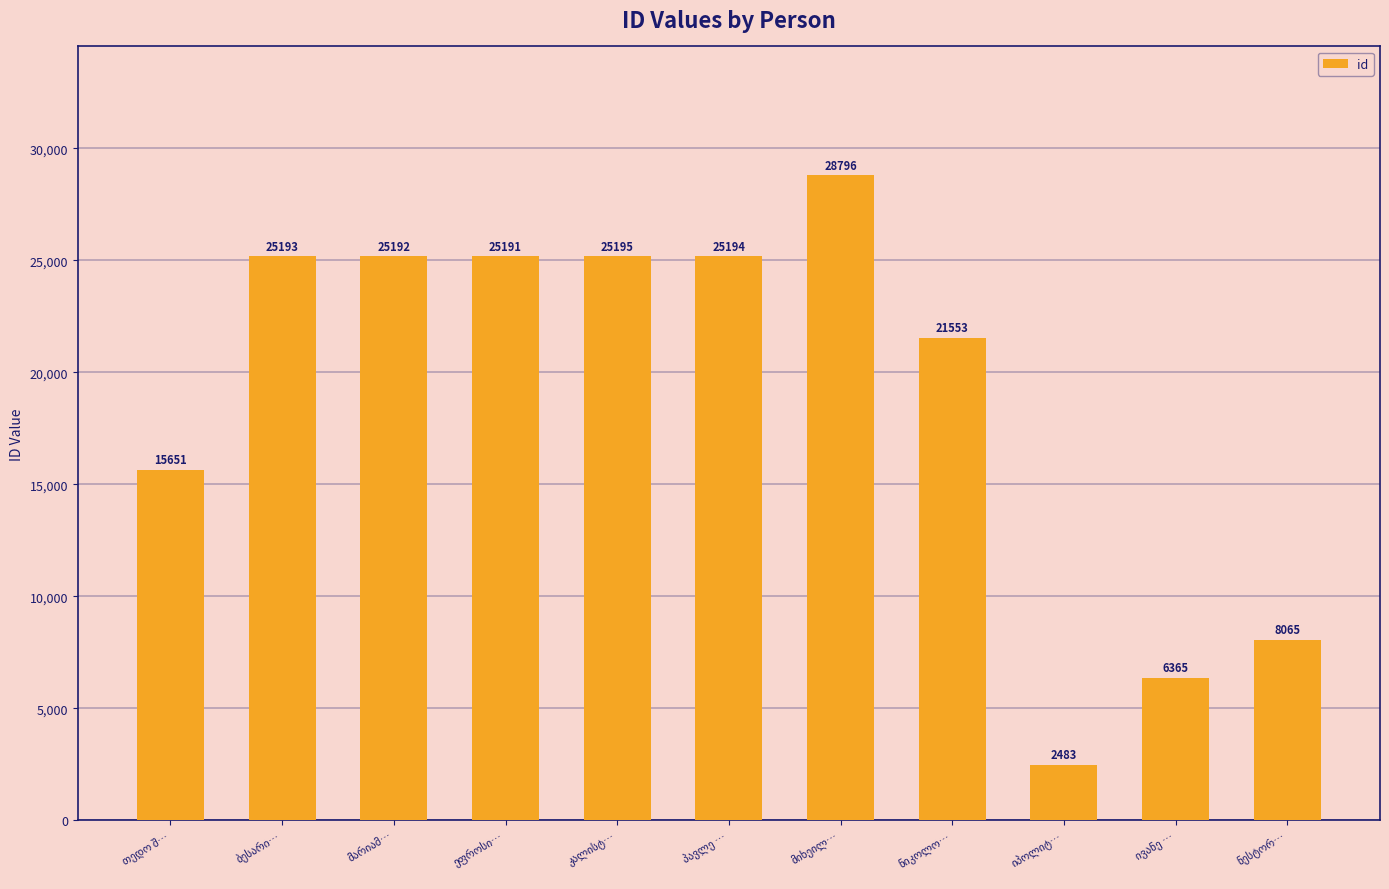

How many categories are shown in the chart?

11